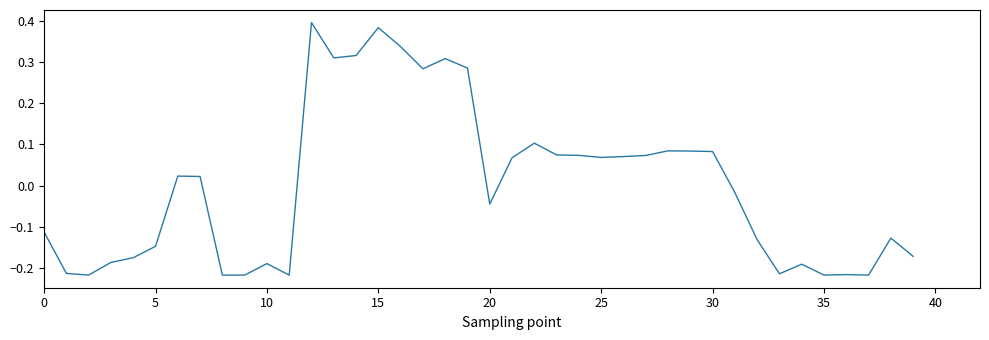

What is the difference between the maximum and minimum values?

0.6